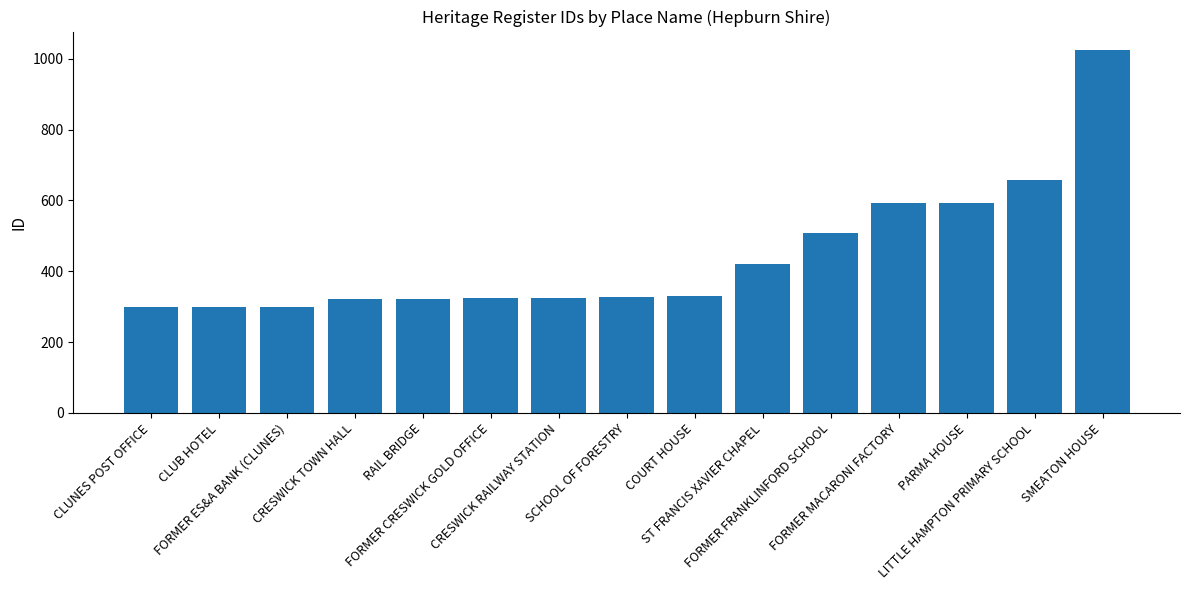

True or false: the data shows 507 at FORMER FRANKLINFORD SCHOOL.

True